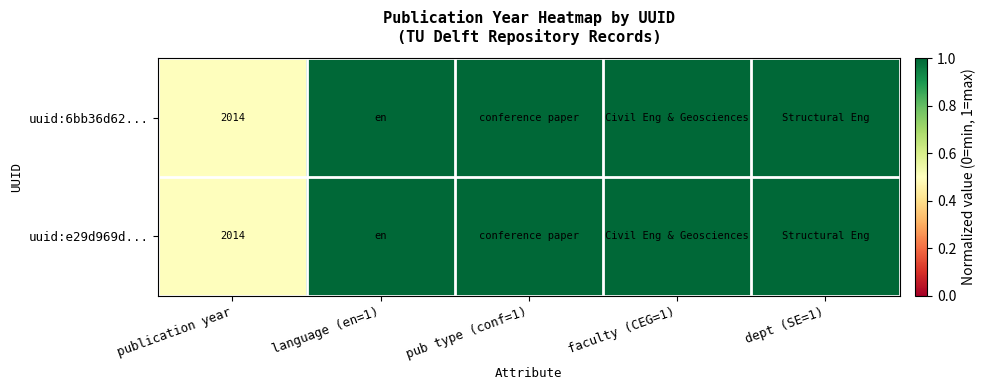

Rank the series at publication year from lowest to highest value.

uuid:6bb36d62..., uuid:e29d969d...